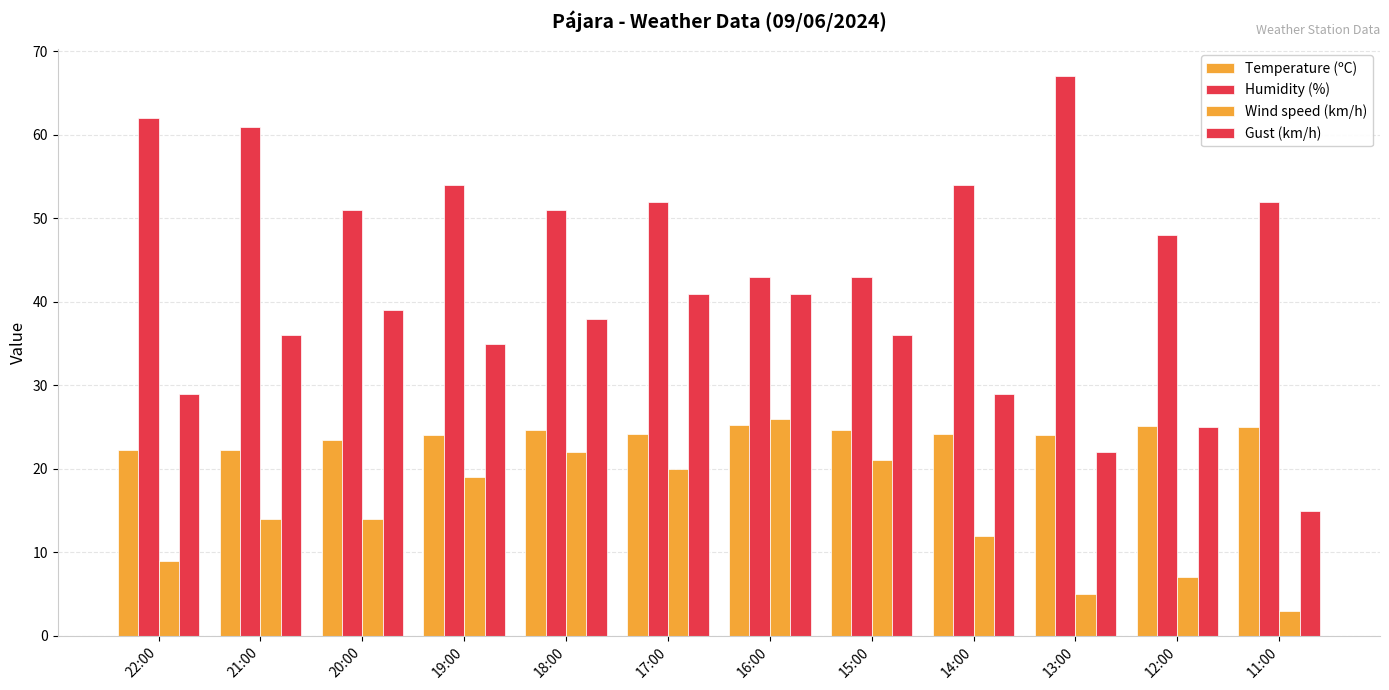

Are the bars horizontal?

No